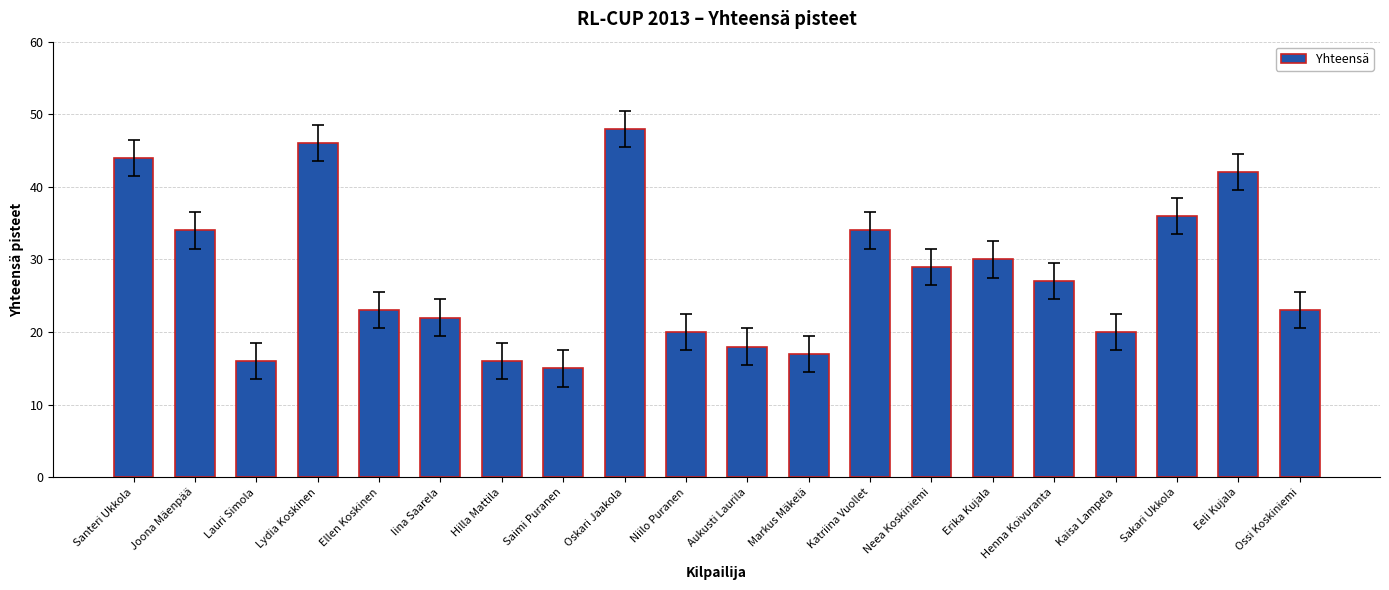

What is the change in value from Joona Mäenpää to Niilo Puranen?

-14